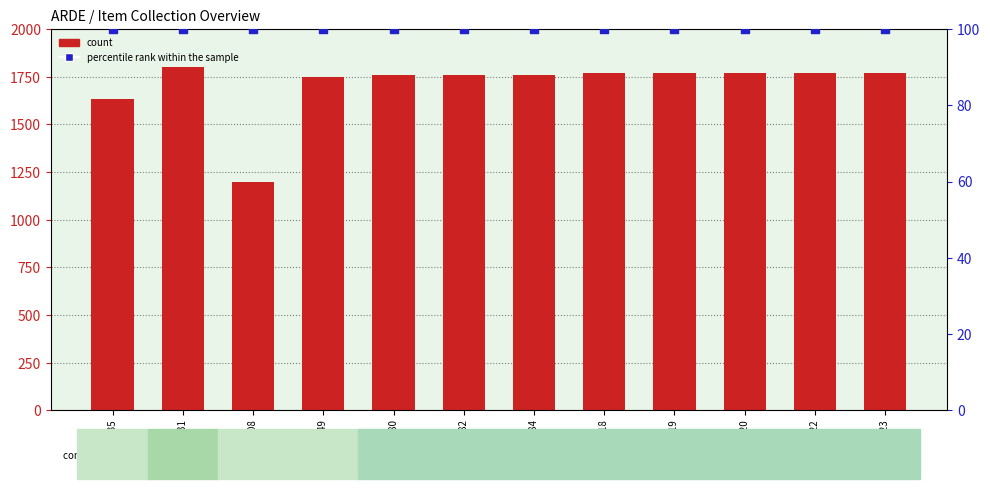

Which series reaches the maximum Y coordinate?

count